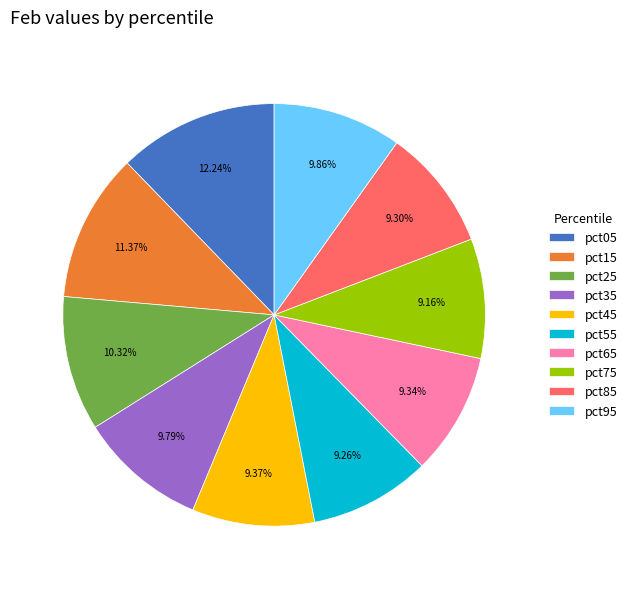

Count the number of slices in the pie.

10